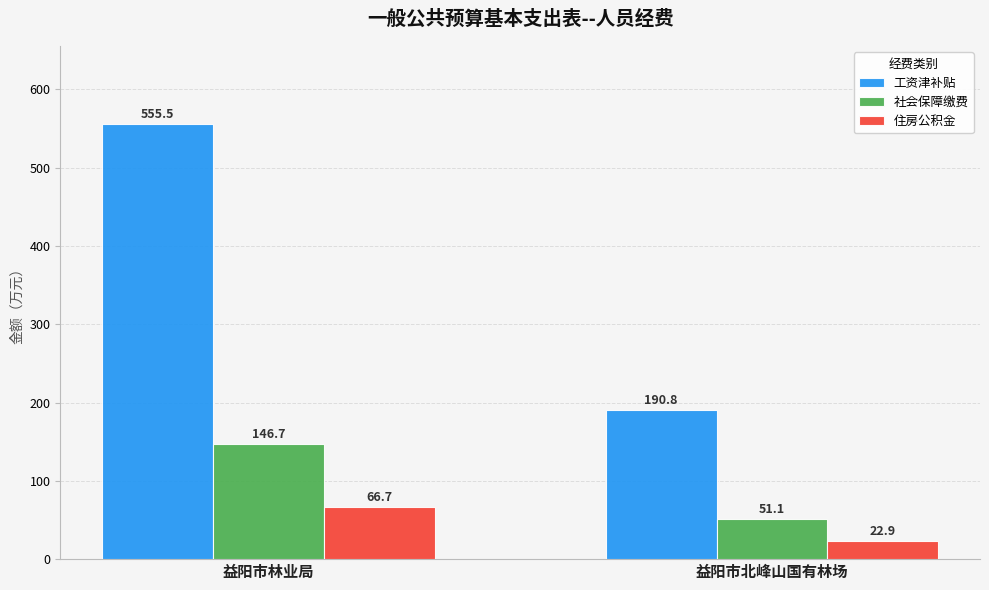

Reading left to right, extract all data points from this chart.

工资津补贴: 益阳市林业局=555.5	益阳市北峰山国有林场=190.8
社会保障缴费: 益阳市林业局=146.7	益阳市北峰山国有林场=51.1
住房公积金: 益阳市林业局=66.7	益阳市北峰山国有林场=22.9